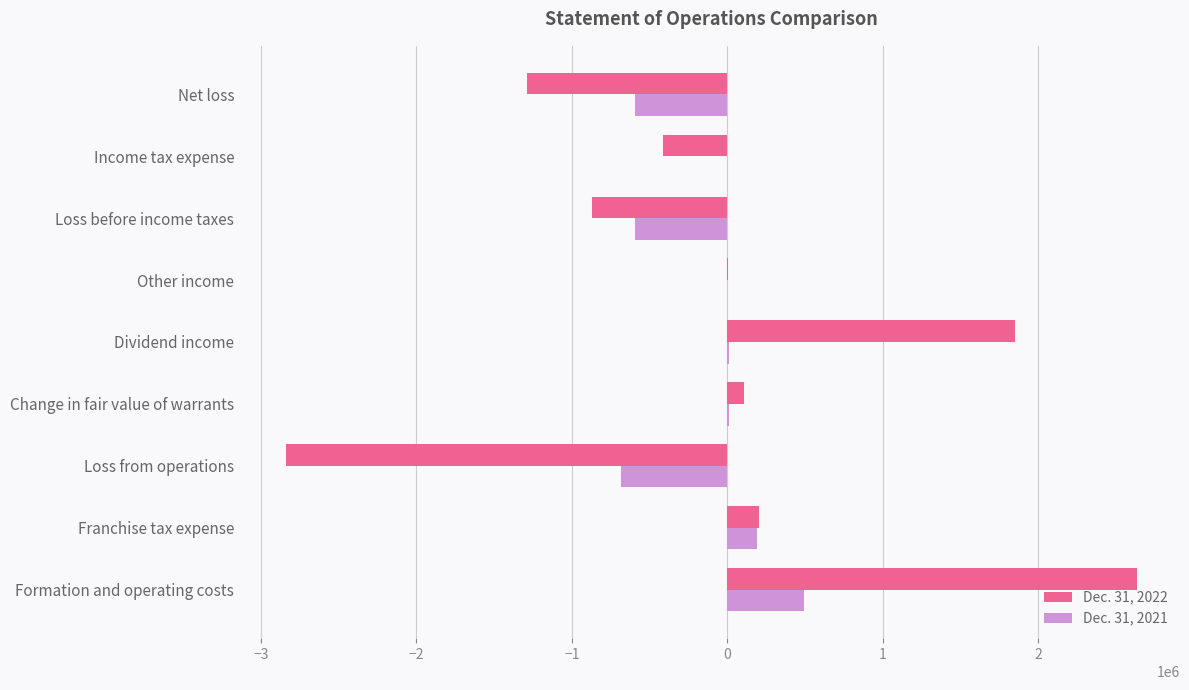

The Dec. 31, 2022 series shows 200000 at Franchise tax expense. True or false?

True